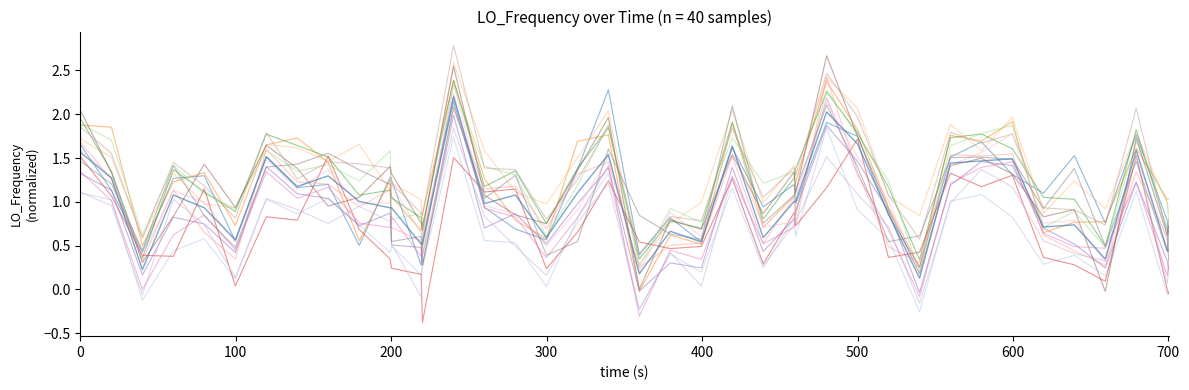

Does the chart display data point markers on the line(s)?

No